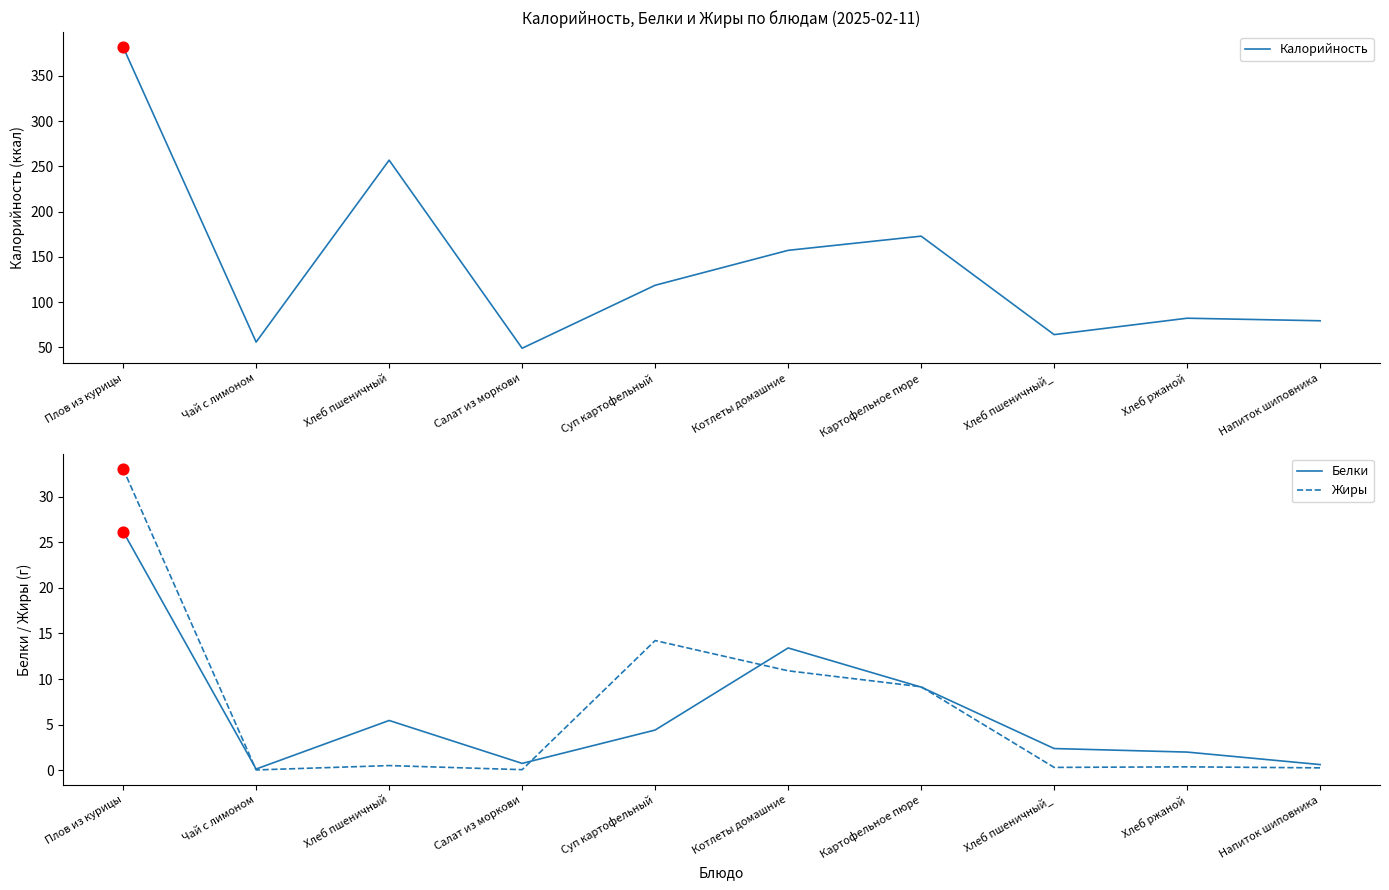

Which series has the largest total across all categories?

Калорийность